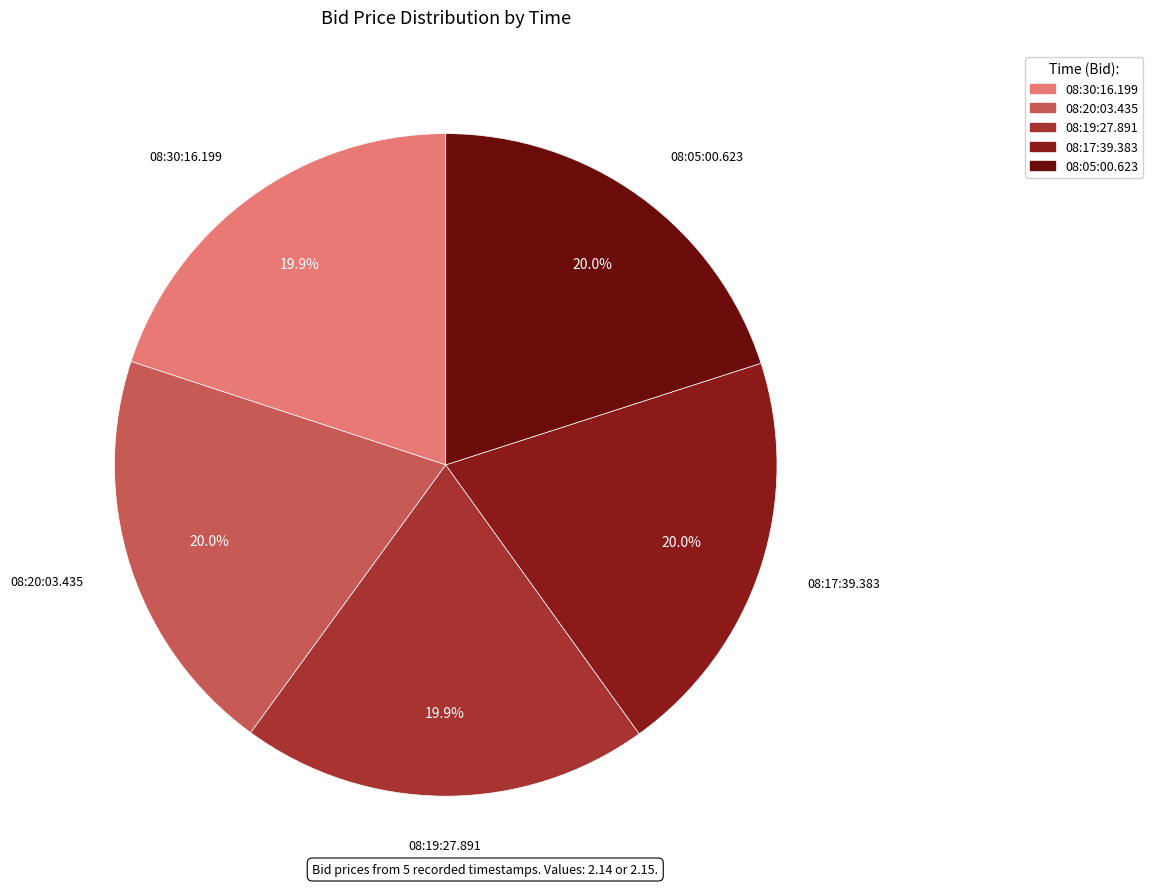

Approximately how many times larger is the value at 08:19:27.891 compared to 08:05:00.623?

1.0